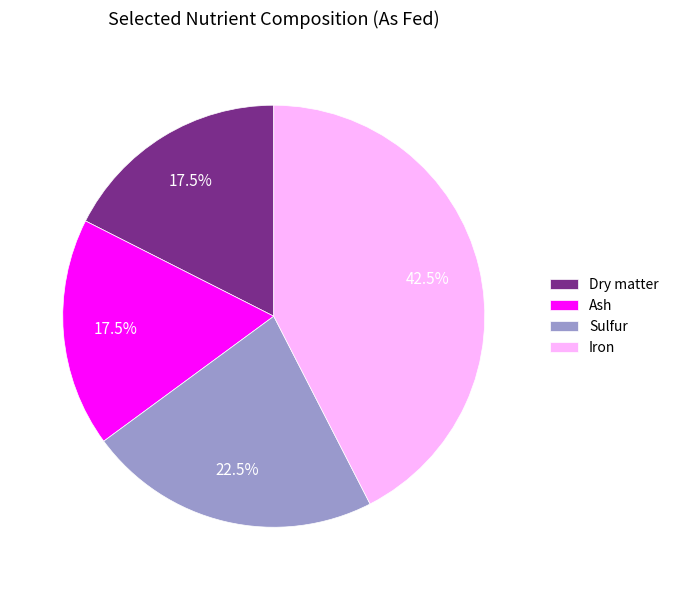

Does Ash represent more than half of the total?

No